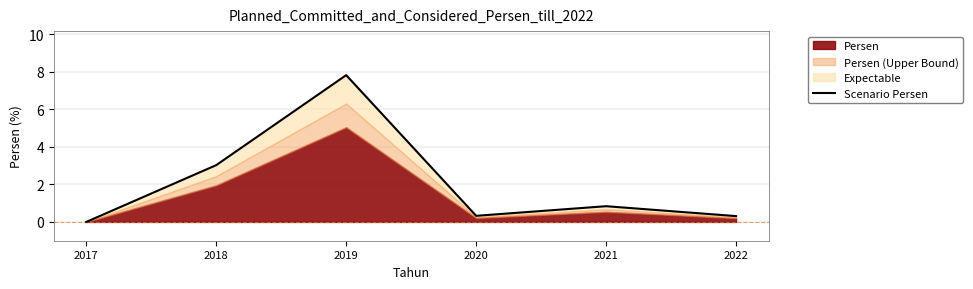

What is the sum of the values at 2021 and 2020?

1.2